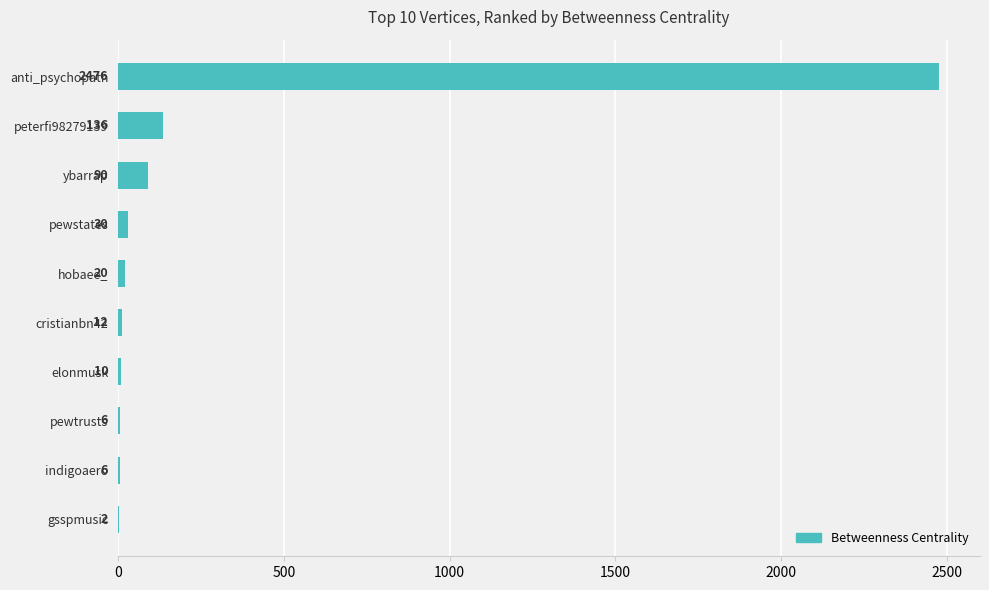

Where is the data nearest to the value 1239?

peterfi98279139